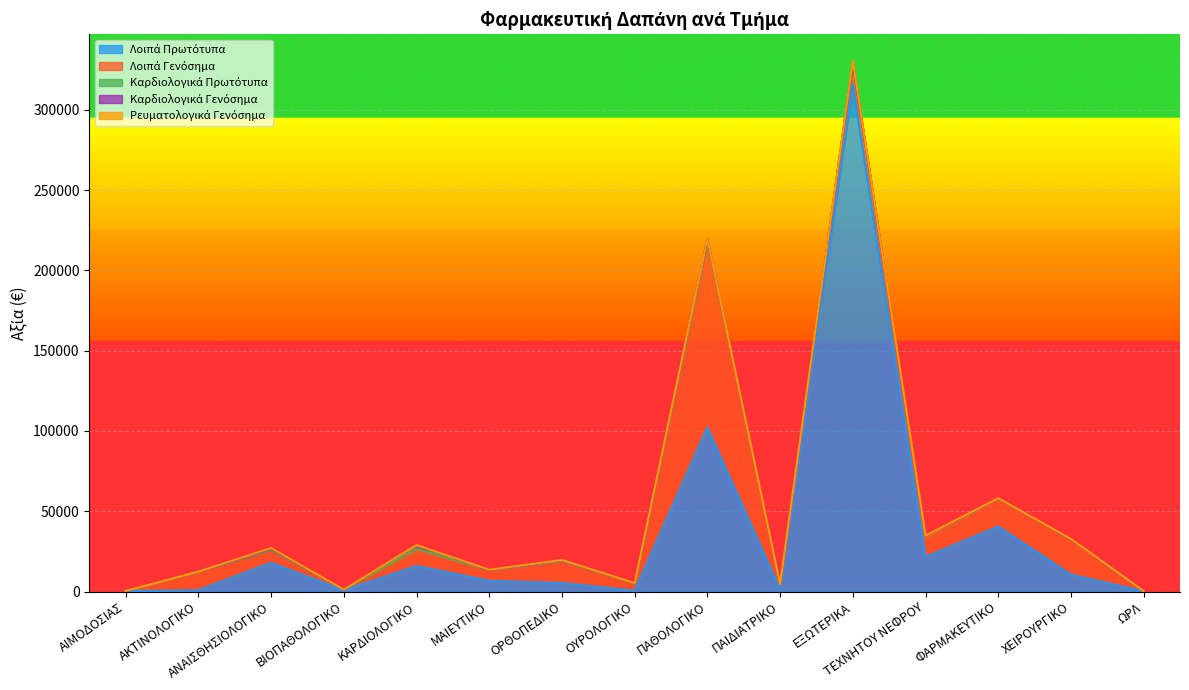

Between ΦΑΡΜΑΚΕΥΤΙΚΟ and ΩΡΛ, which series saw the biggest shift?

Λοιπά Πρωτότυπα